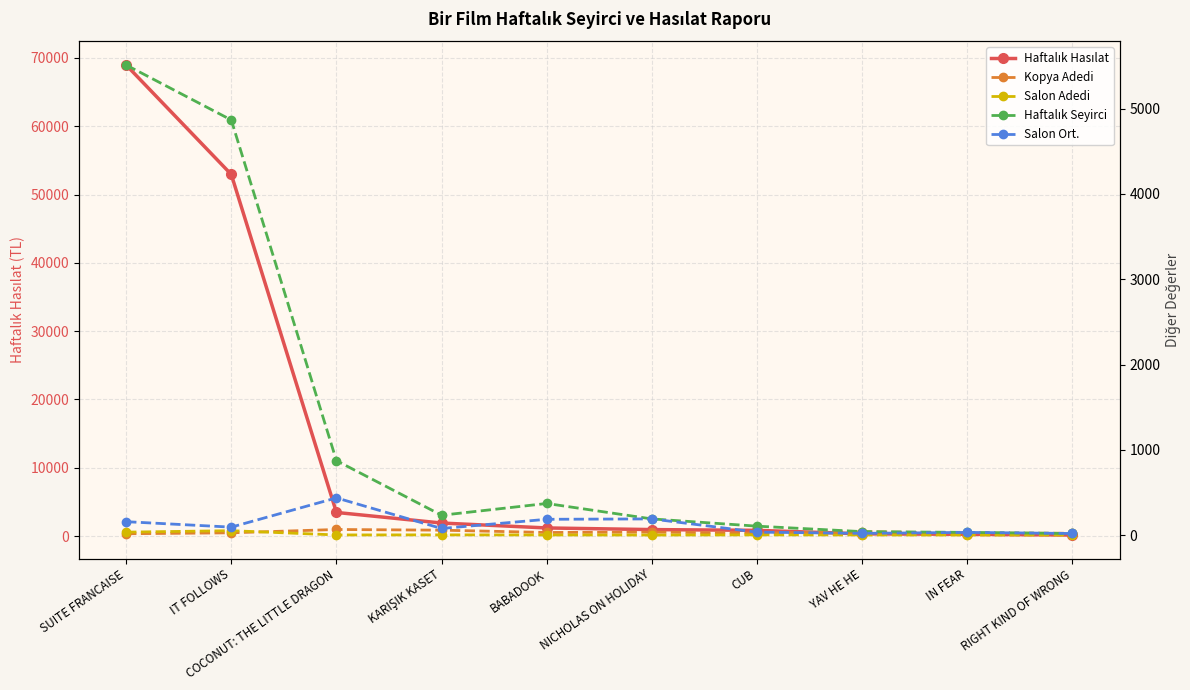

What is the label of the 5th point from the right?

NICHOLAS ON HOLIDAY